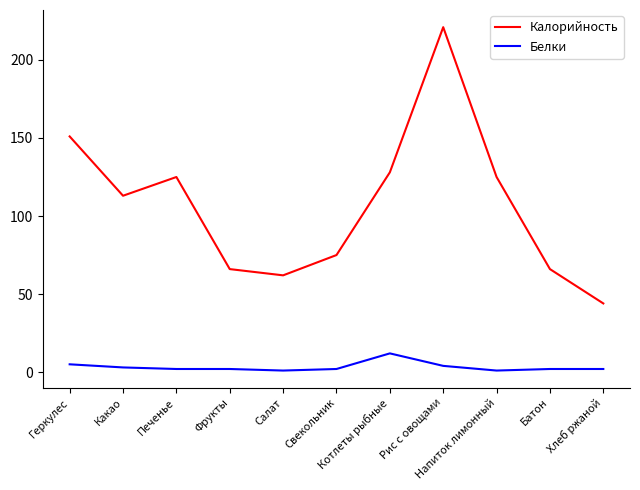

Reading left to right, what are all the values shown in this chart?

Калорийность: 151	113	125	66	62	75	128	221	125	66	44
Белки: 5	3	2	2	1	2	12	4	1	2	2